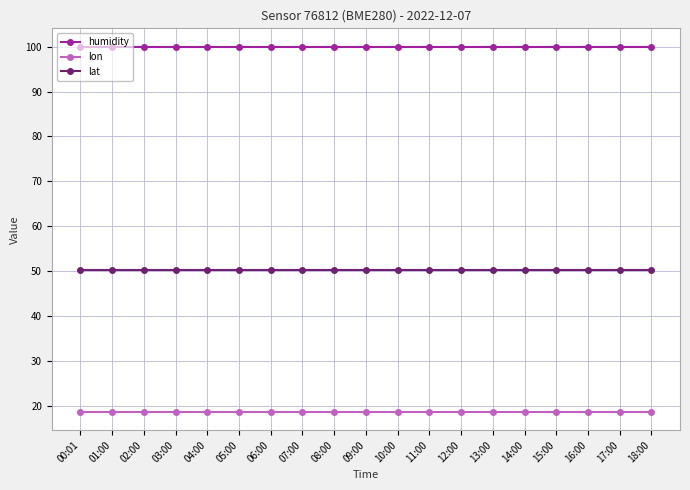

True or false: humidity and lon intersect in this chart.

False